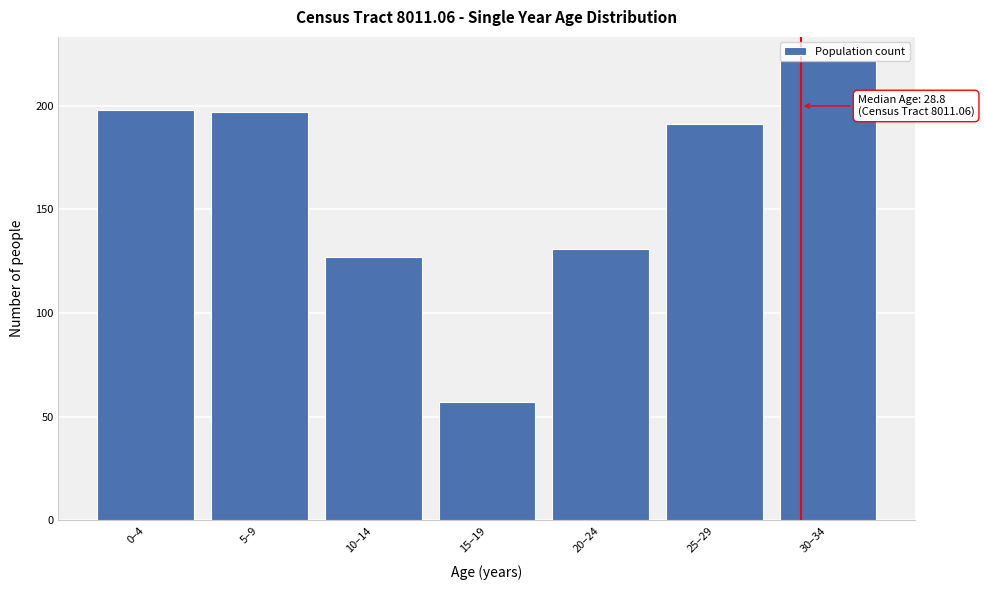

What is the difference between the maximum and second lowest values?

95